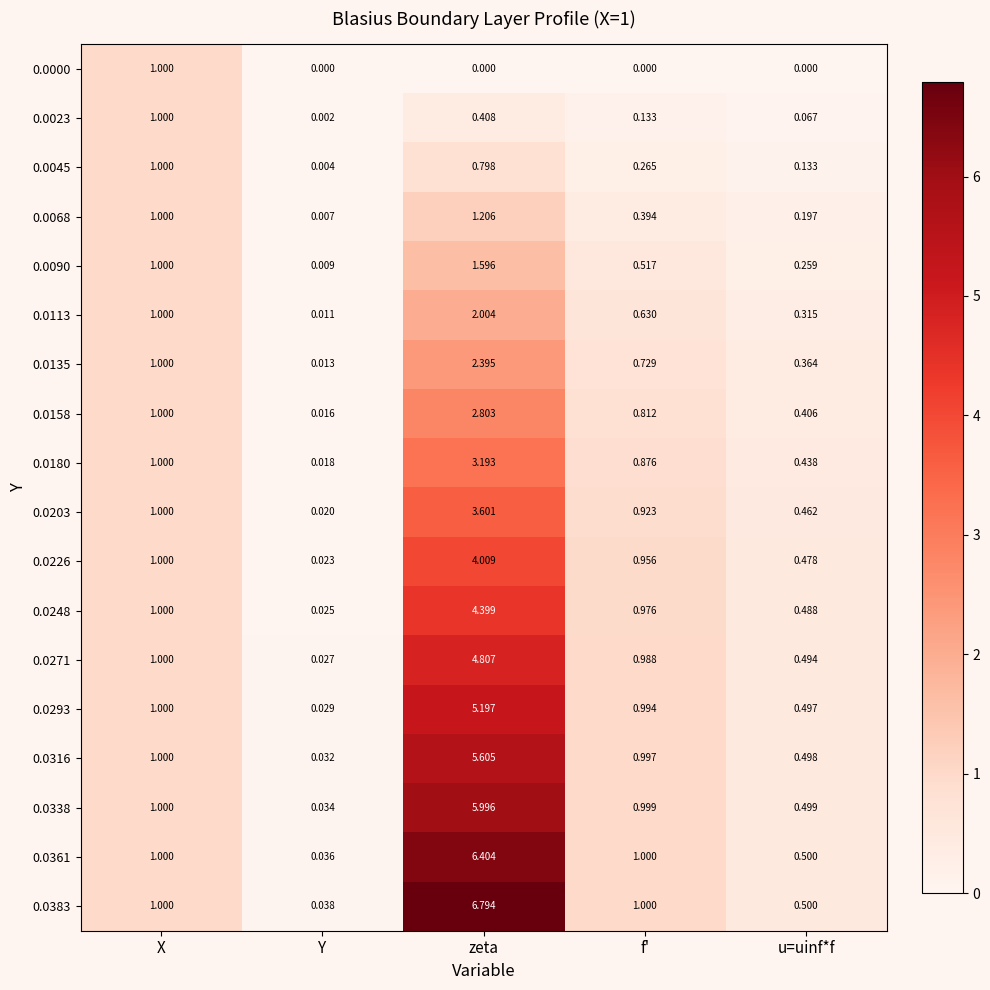

What is the spread (max minus min) of values at u=uinf*f?

0.5